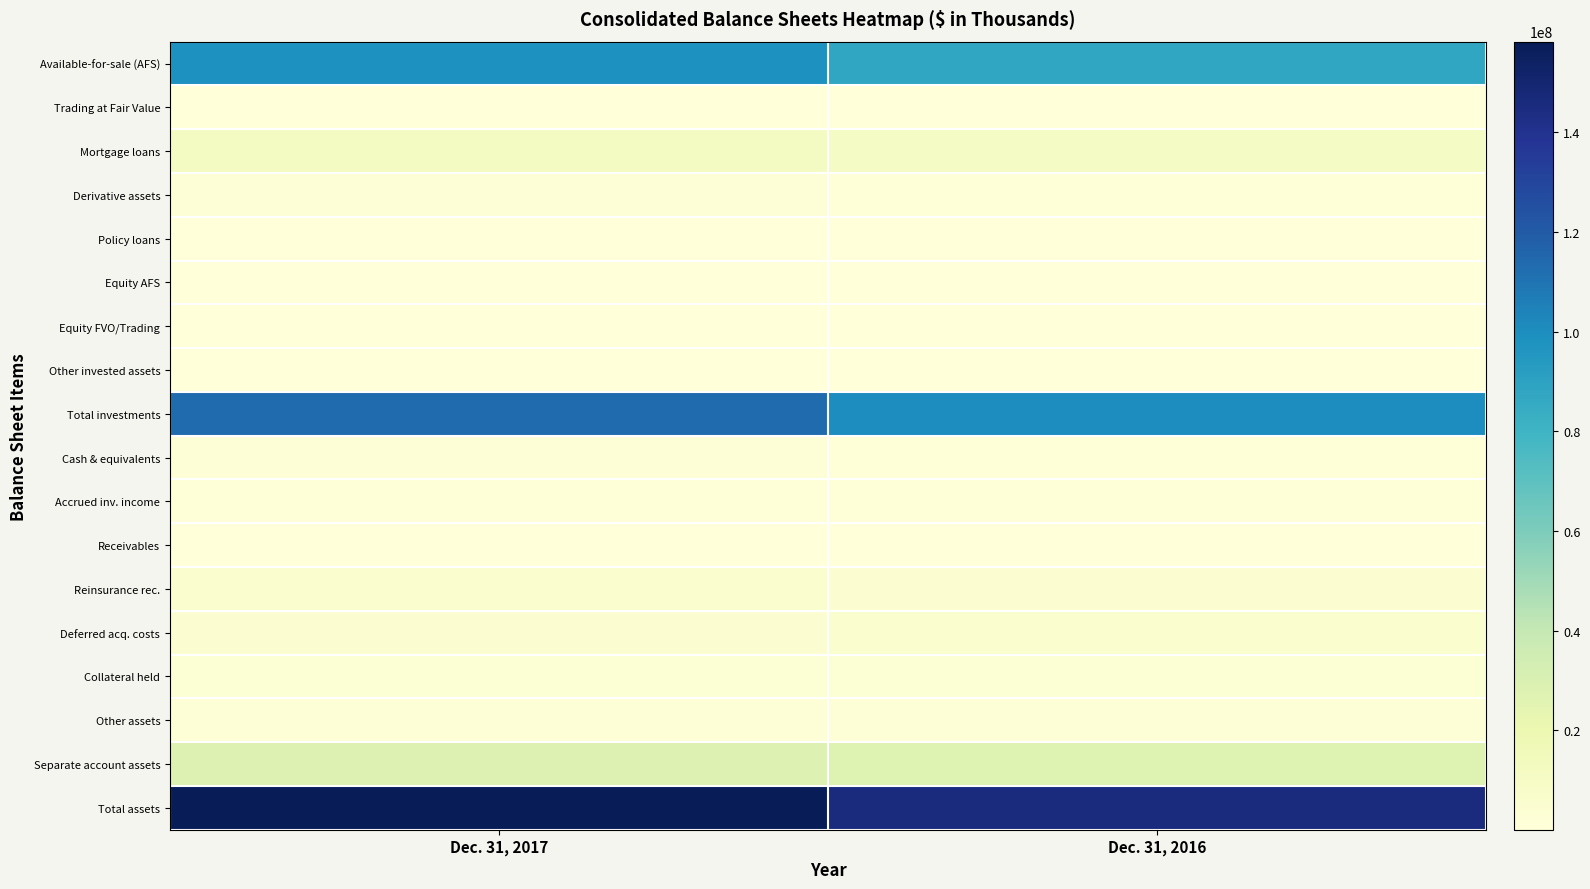

Reading right to left, list all the values displayed in this chart.

Available-for-sale (AFS): Dec. 31, 2016=87546971	Dec. 31, 2017=98805288
Trading at Fair Value: Dec. 31, 2016=37051	Dec. 31, 2017=36219
Mortgage loans: Dec. 31, 2016=10351741	Dec. 31, 2017=11761939
Derivative assets: Dec. 31, 2016=1059031	Dec. 31, 2017=1388190
Policy loans: Dec. 31, 2016=171012	Dec. 31, 2017=184409
Equity AFS: Dec. 31, 2016=320166	Dec. 31, 2017=271909
Equity FVO/Trading: Dec. 31, 2016=317493	Dec. 31, 2017=314370
Other invested assets: Dec. 31, 2016=357210	Dec. 31, 2017=382154
Total investments: Dec. 31, 2016=100199823	Dec. 31, 2017=113183598
Cash & equivalents: Dec. 31, 2016=1219984	Dec. 31, 2017=1507360
Accrued inv. income: Dec. 31, 2016=1095038	Dec. 31, 2017=1096862
Receivables: Dec. 31, 2016=566088	Dec. 31, 2017=410296
Reinsurance rec.: Dec. 31, 2016=4687918	Dec. 31, 2017=5295486
Deferred acq. costs: Dec. 31, 2016=5246343	Dec. 31, 2017=3850840
Collateral held: Dec. 31, 2016=2561219	Dec. 31, 2017=2657046
Other assets: Dec. 31, 2016=1891717	Dec. 31, 2017=1988685
Separate account assets: Dec. 31, 2016=27733261	Dec. 31, 2017=28192877
Total assets: Dec. 31, 2016=145589400	Dec. 31, 2017=158183050